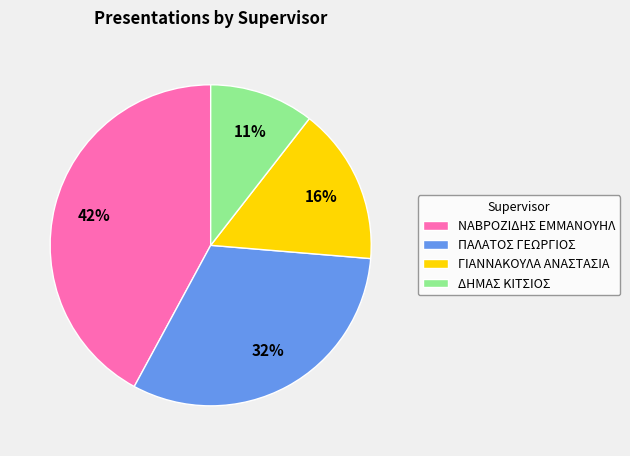

How many slices are in this pie chart?

4